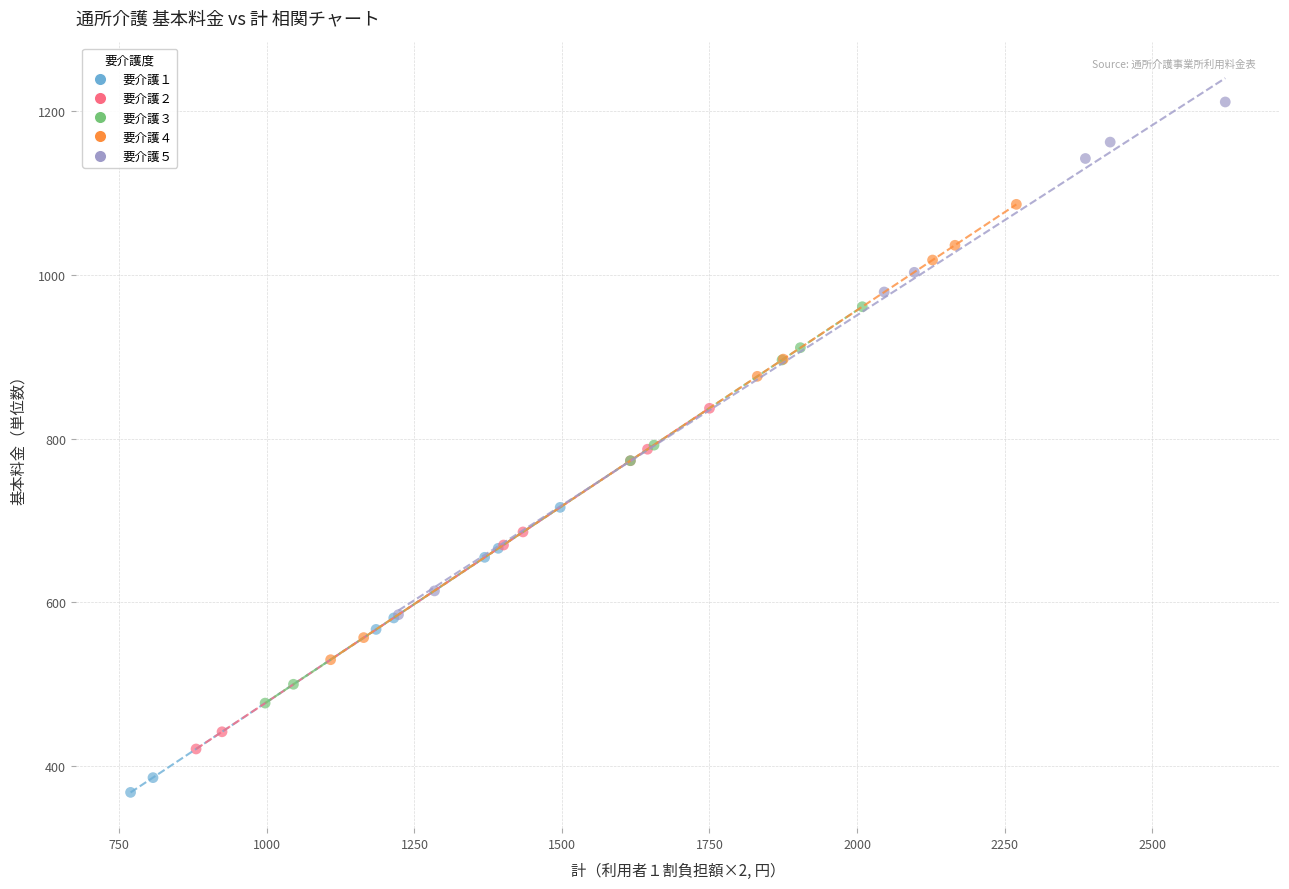

Which series has the largest Y range (max minus min)?

要介護５